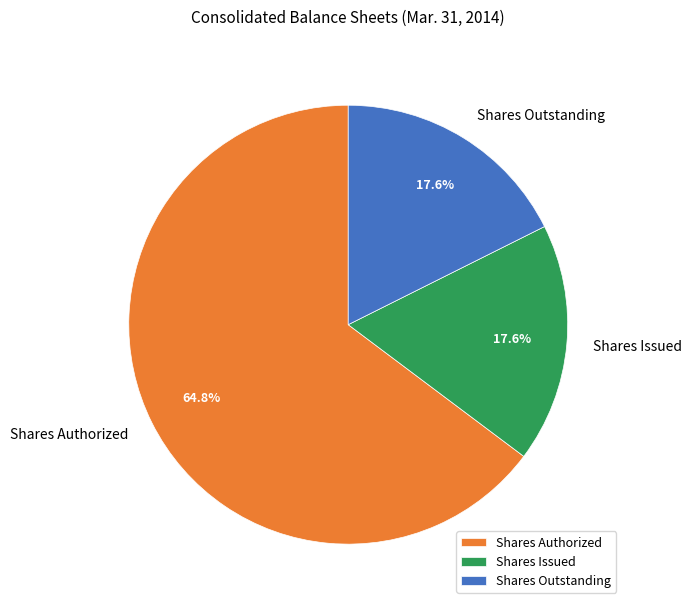

Combined, what portion of the pie is Shares Authorized and Shares Outstanding?

82.4%